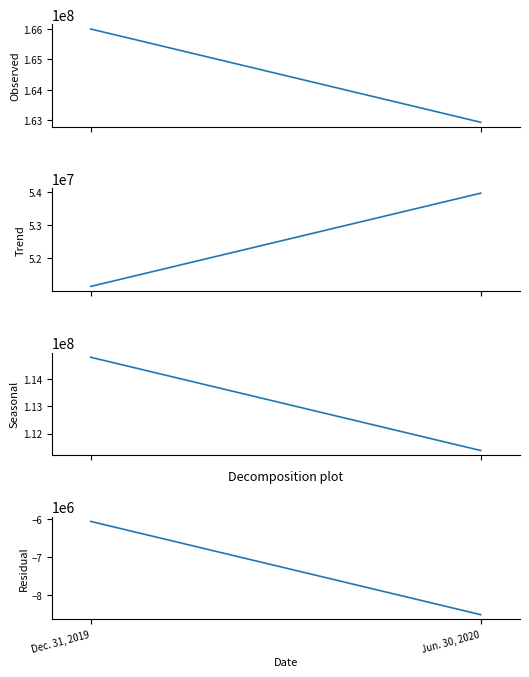

What is the difference between the highest and lowest values at Jun. 30, 2020?

171462436